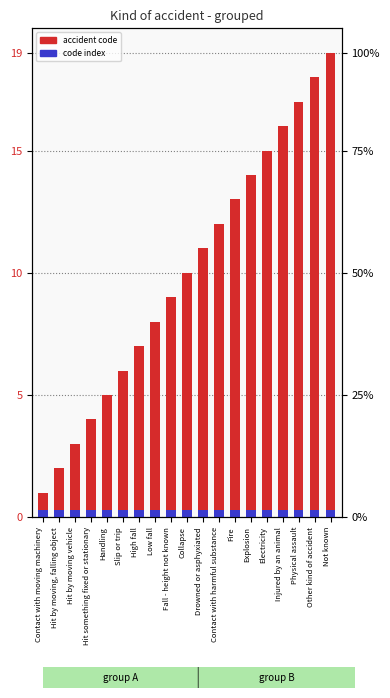

The code index series shows 0.1 at Contact with harmful substance. True or false?

False